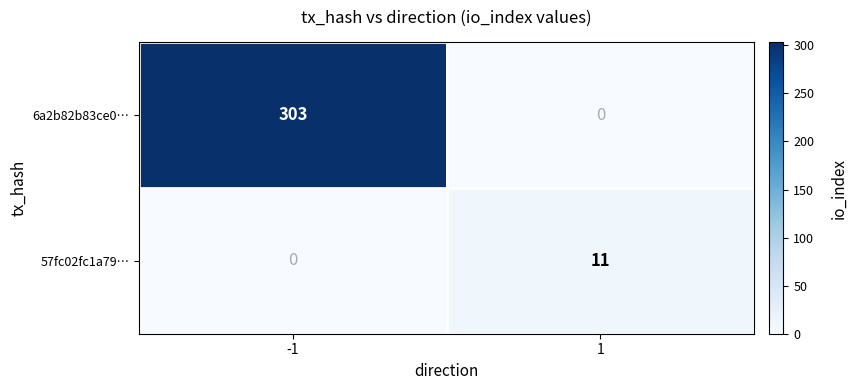

What is the difference between the maximum and minimum values in the 57fc02fc1a79… series?

11